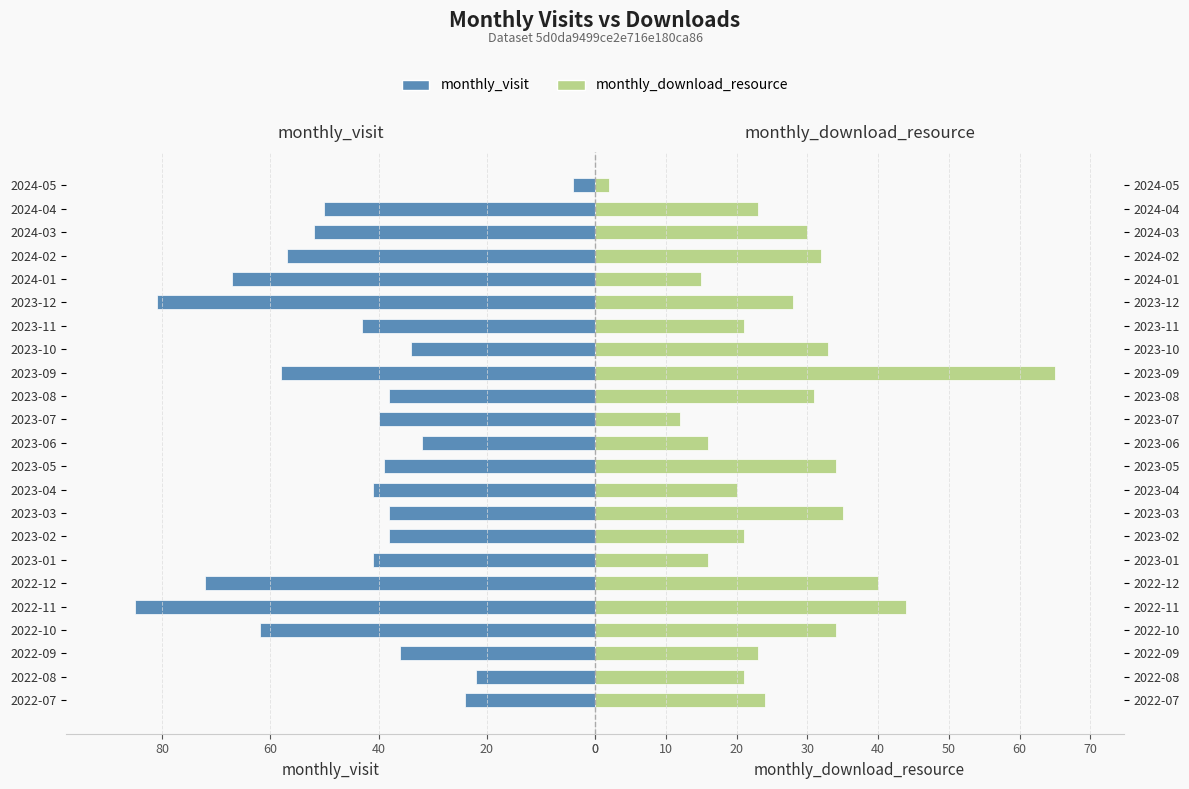

Is it true that monthly_visit equals 138 at 2023-12?

False